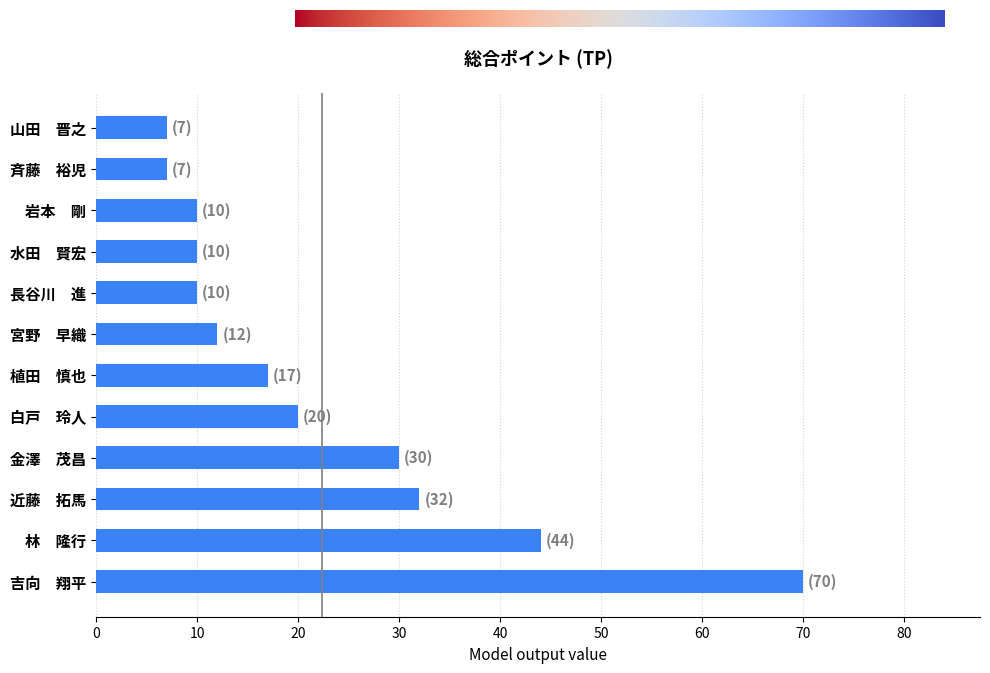

Reading top to bottom, transcribe all the data shown in this chart.

7	7	10	10	10	12	17	20	30	32	44	70